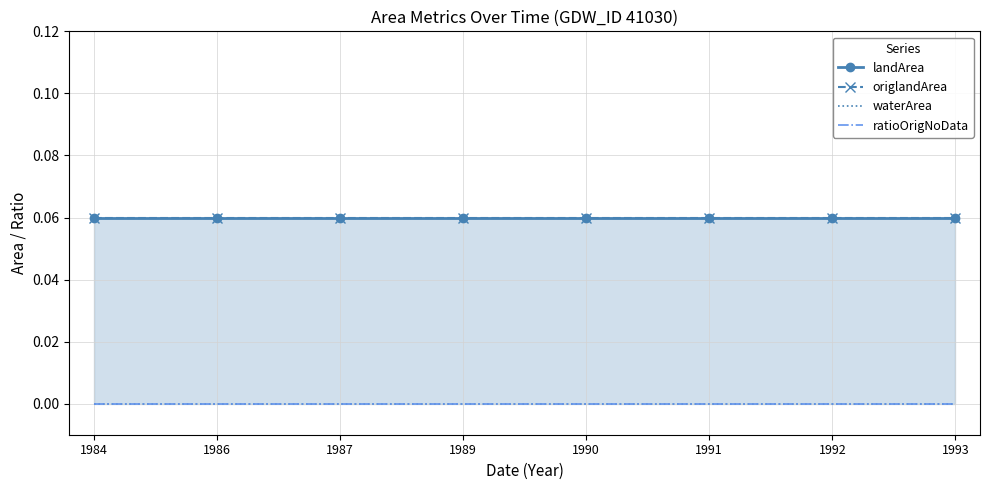

Which series changed the most between 1984 and 1987?

landArea